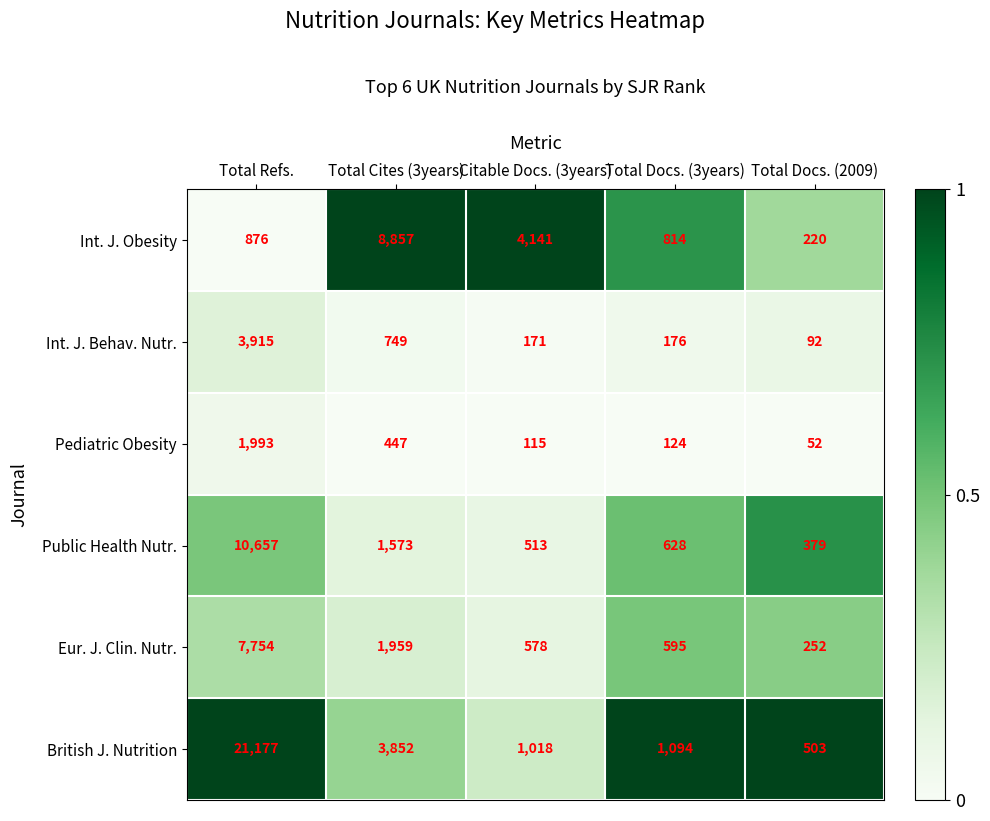

List the labels in order of Public Health Nutr. value, largest first.

Total Refs., Total Cites (3years), Total Docs. (3years), Citable Docs. (3years), Total Docs. (2009)